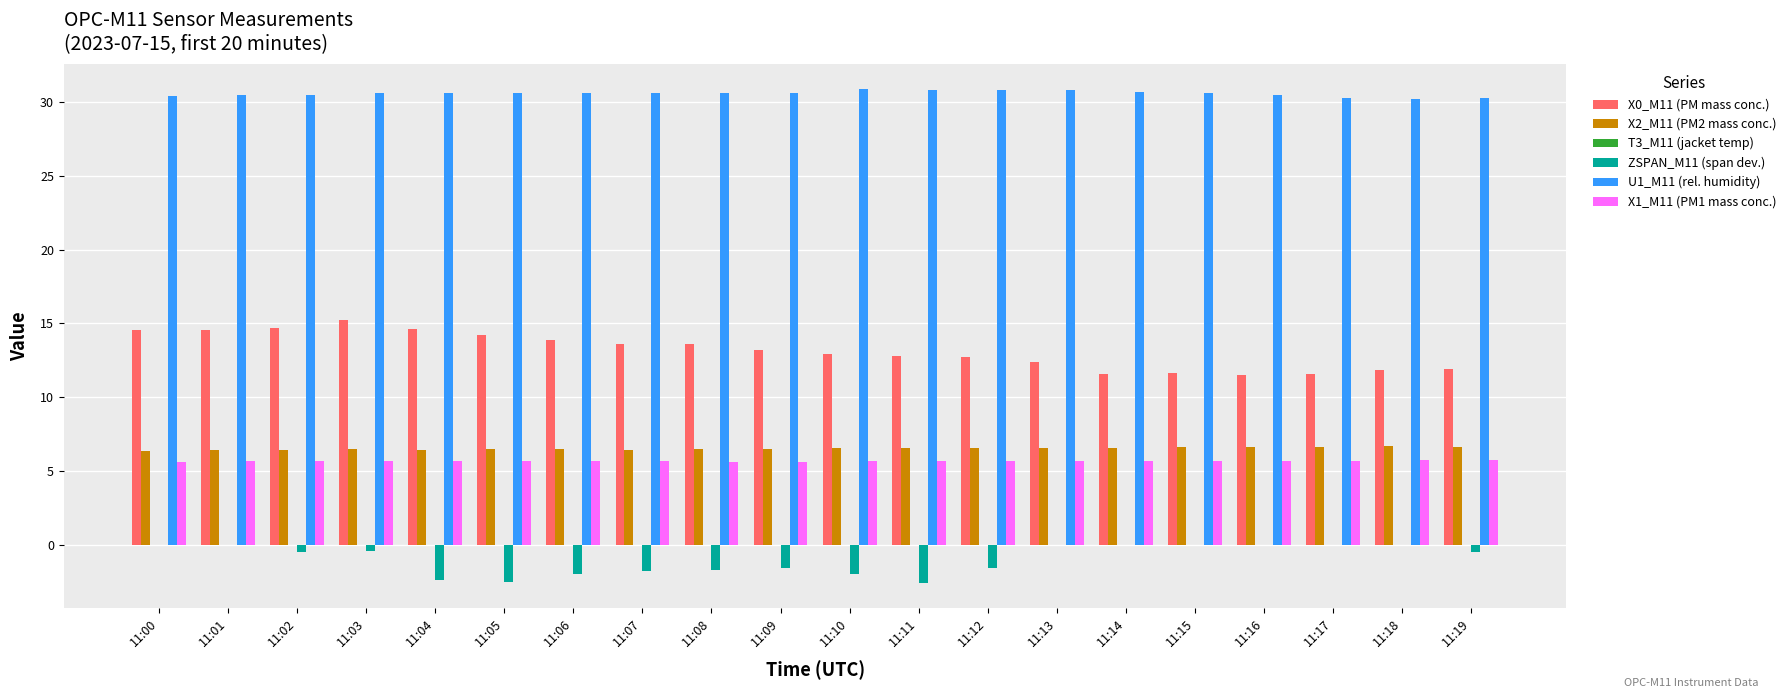

What is the highest value of the X0_M11 (PM mass conc.) series?

15.3